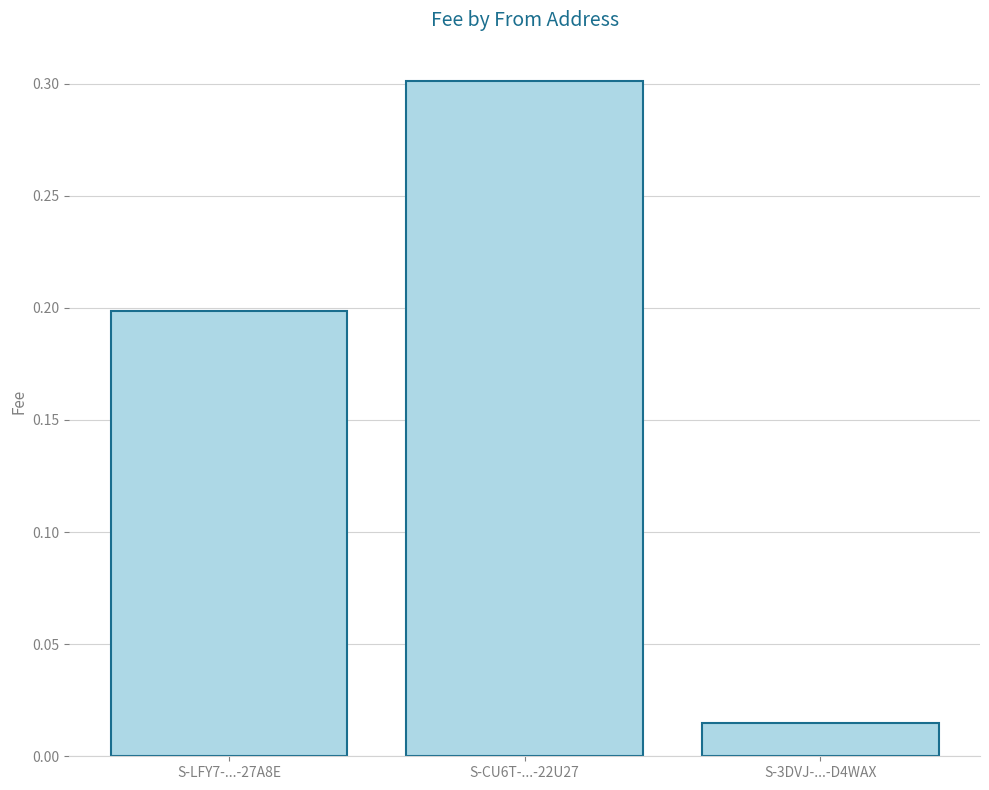

Between S-CU6T-...-22U27 and S-LFY7-...-27A8E, which is larger?

S-CU6T-...-22U27